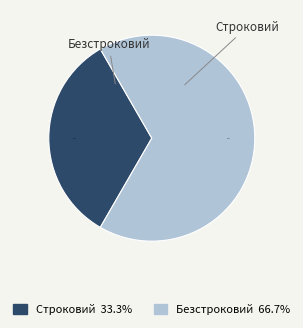

Which slice is the largest?

Безстроковий